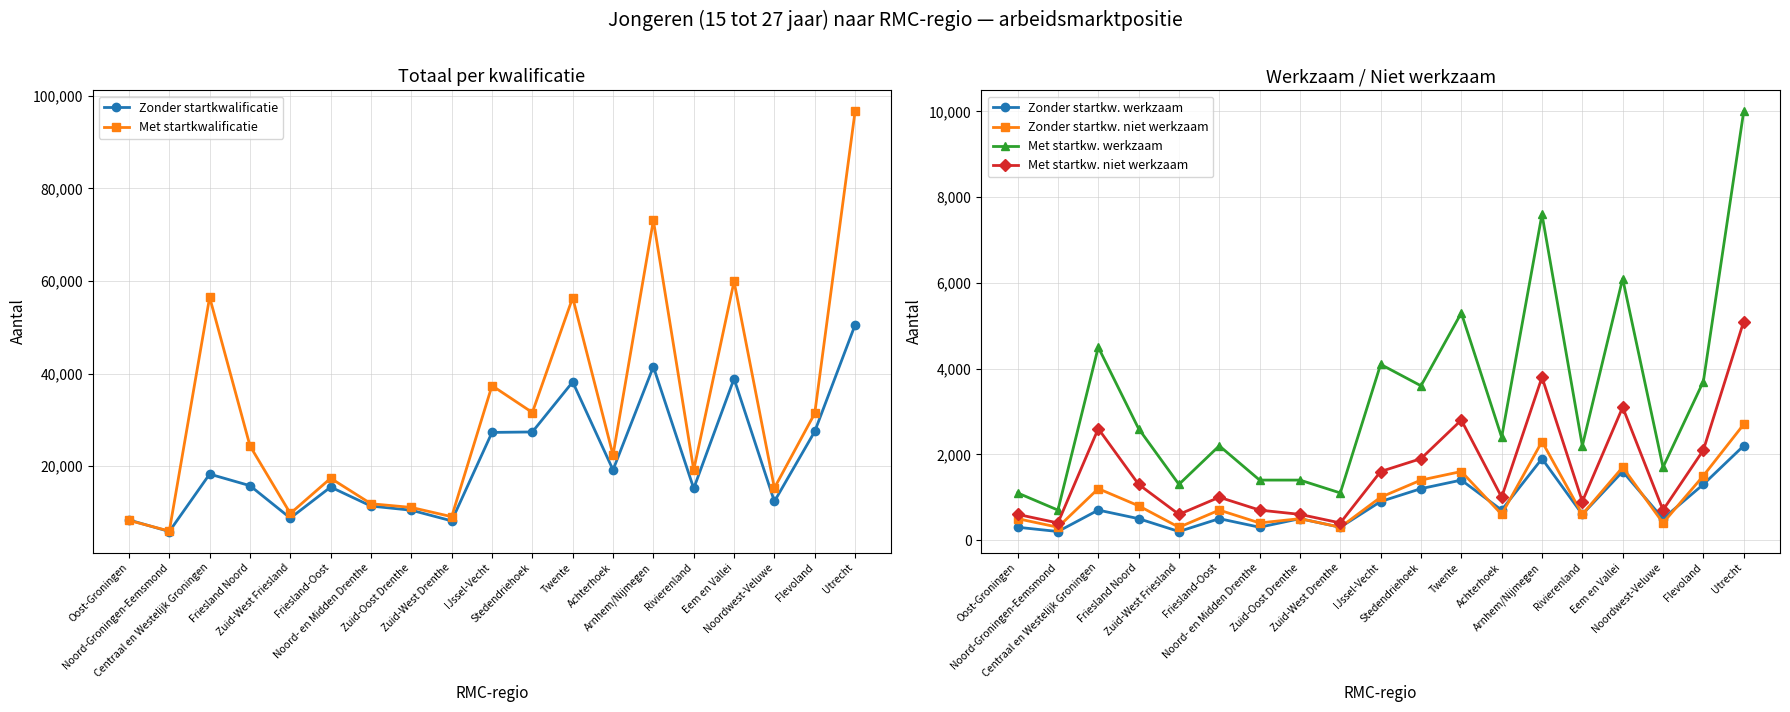

How many values in the Zonder startkwalificatie series are below 15800?

9